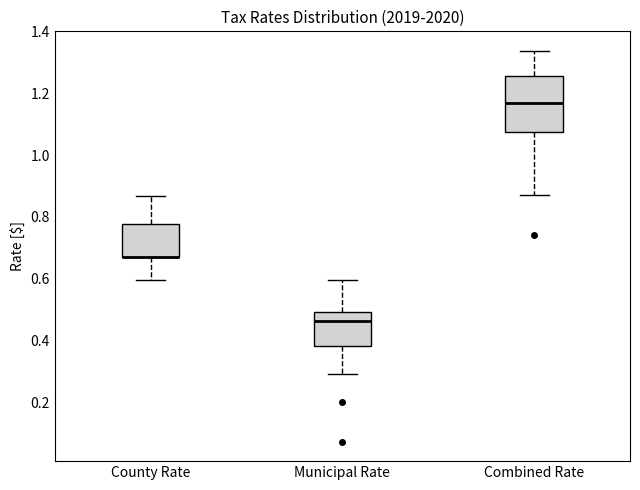

Reading left to right, transcribe this box plot: for each box, give where its median line is, the range the box spans, and where its two whiskers end, as read against the y-axis. The values are not printed on the chart, so give them approximately, as read against the axis.

County Rate: median 0.68 (drawn on the box's lower edge), box 0.68 to 0.78, whiskers 0.60 to 0.86
Municipal Rate: median 0.46, box 0.38 to 0.50, whiskers 0.30 to 0.60
Combined Rate: median 1.18, box 1.08 to 1.26, whiskers 0.88 to 1.34